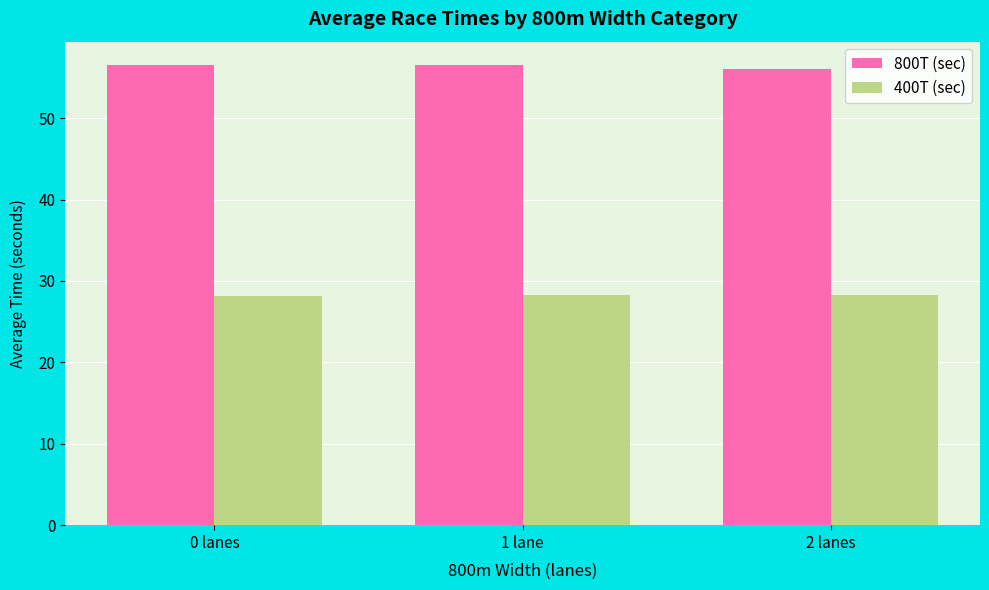

What is the value of the 400T (sec) bar at the 1st from the left?

28.1